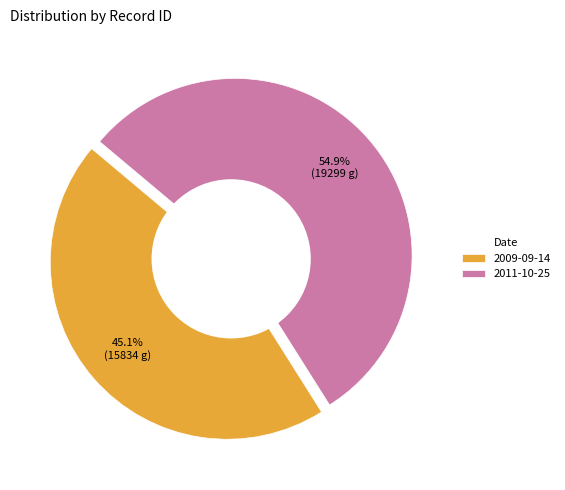

Rank the categories by value from lowest to highest.

2009-09-14, 2011-10-25